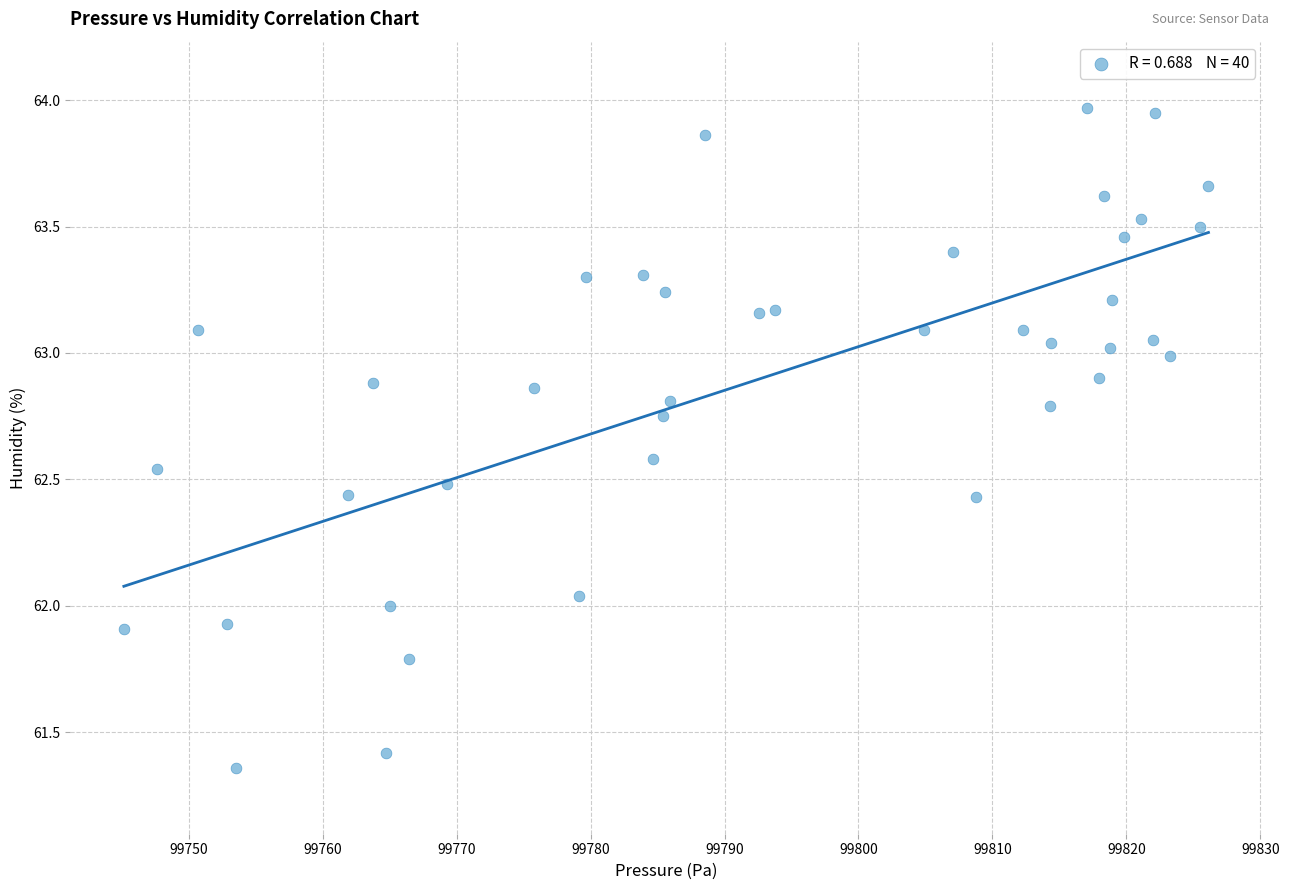

What is the range of Y values (max minus min)?

2.6